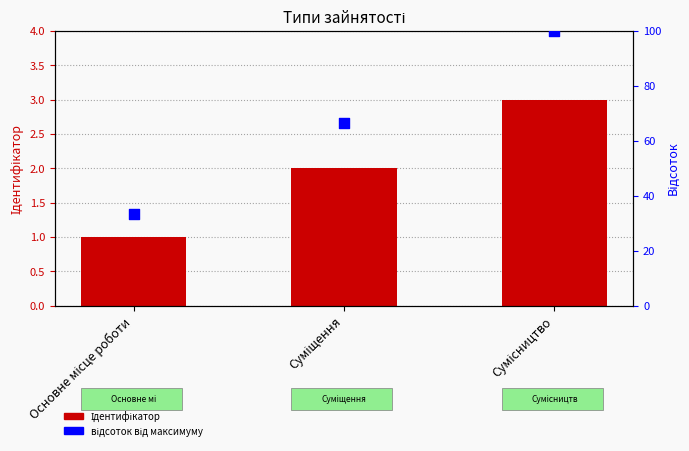

What is the total value across all series at Сумісництво?

103.0